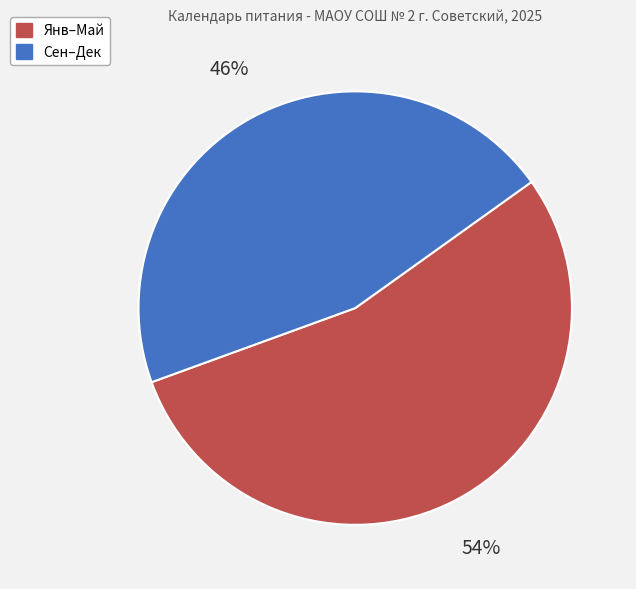

Which category accounts for the majority?

Янв–Май